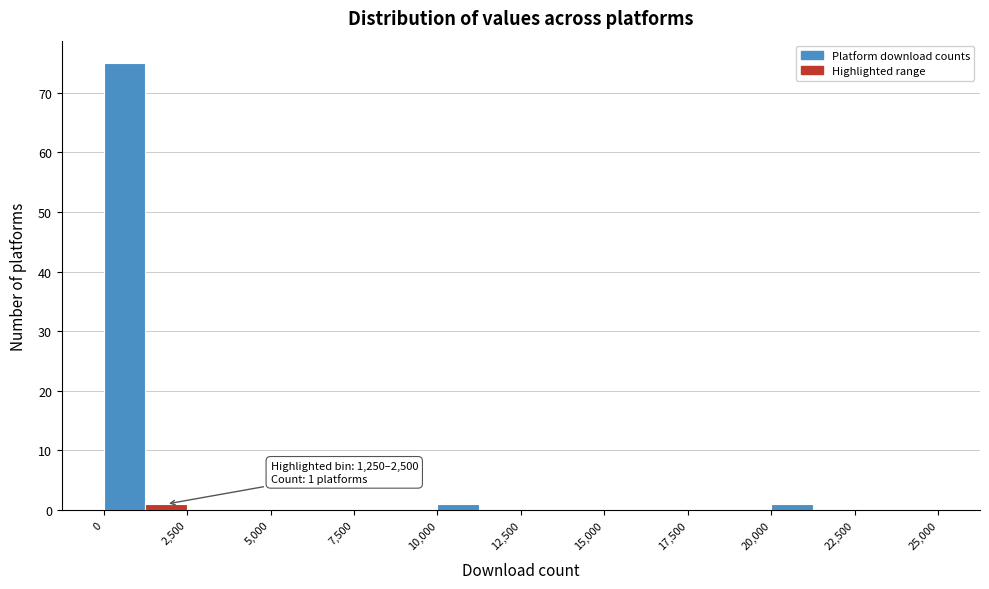

Around what value on the x-axis is the tallest bar? Give the approximate position of its centre, as read against the axis.

500